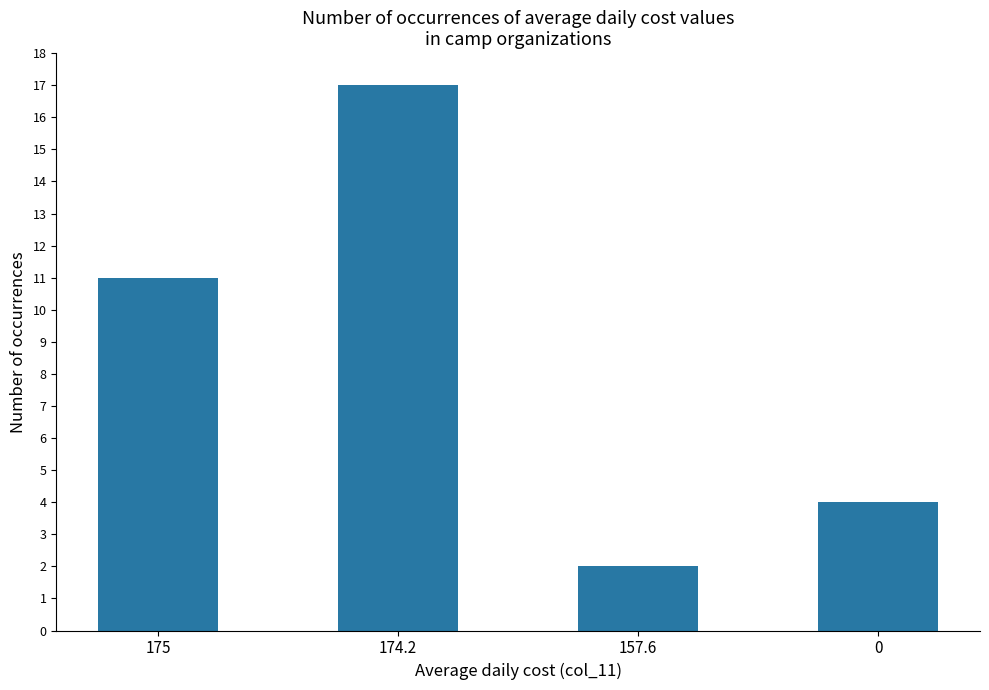

List the labels in order of value, largest first.

174.2, 175, 0, 157.6